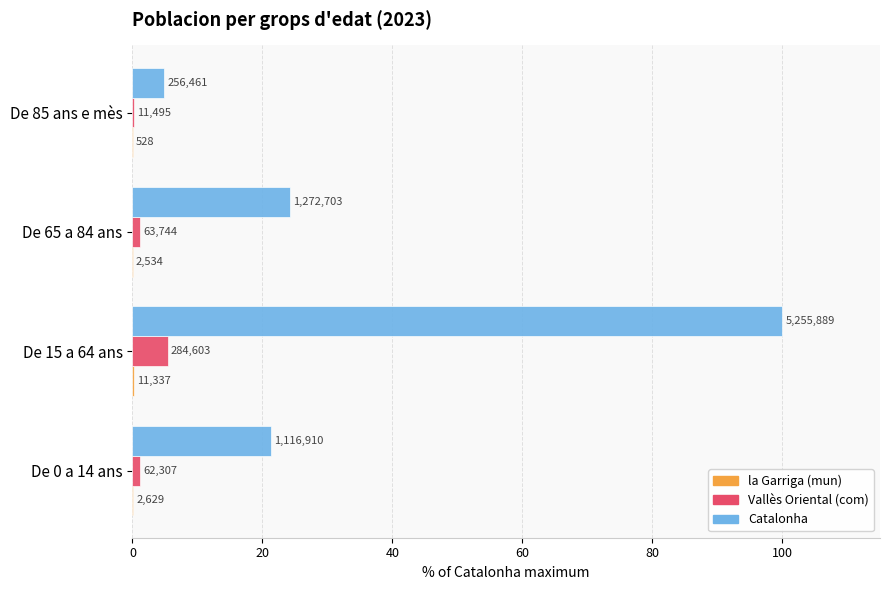

Which series has the largest total across all categories?

Catalonha